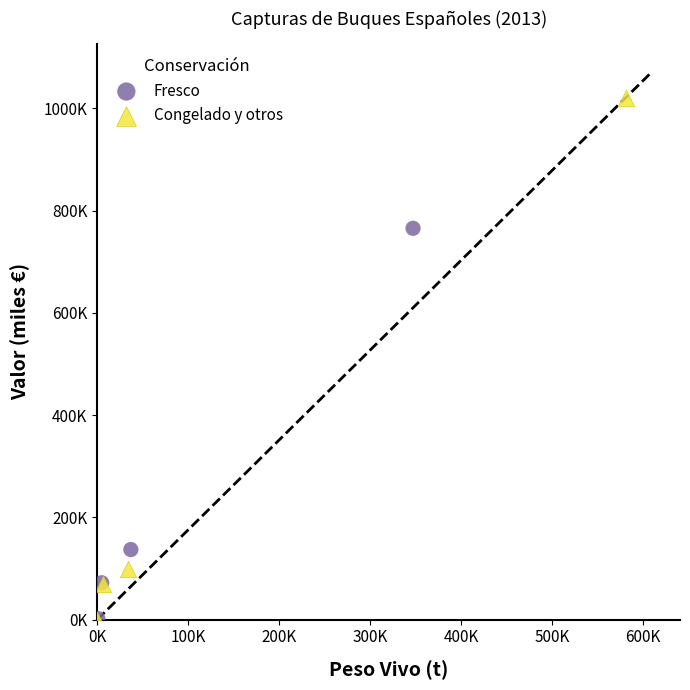

Which series contains the highest Y value?

Congelado y otros